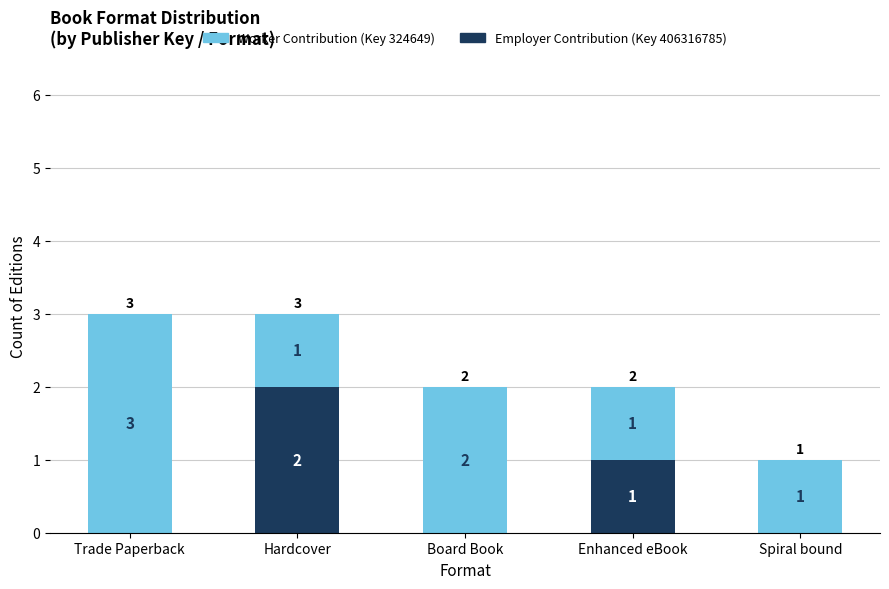

What is the total value across all series at Hardcover?

3